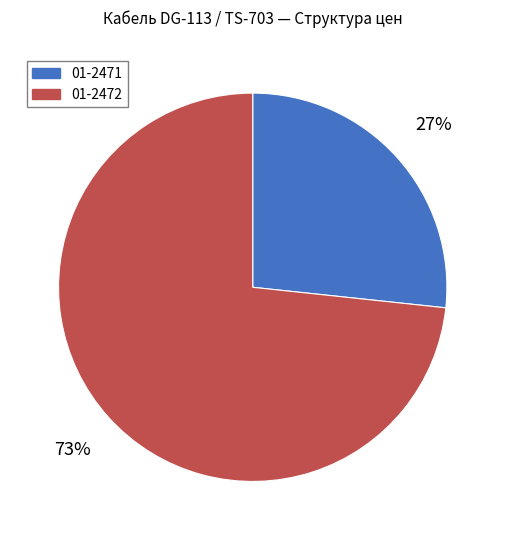

Combined, do 01-2471 and 01-2472 account for over 50%?

Yes